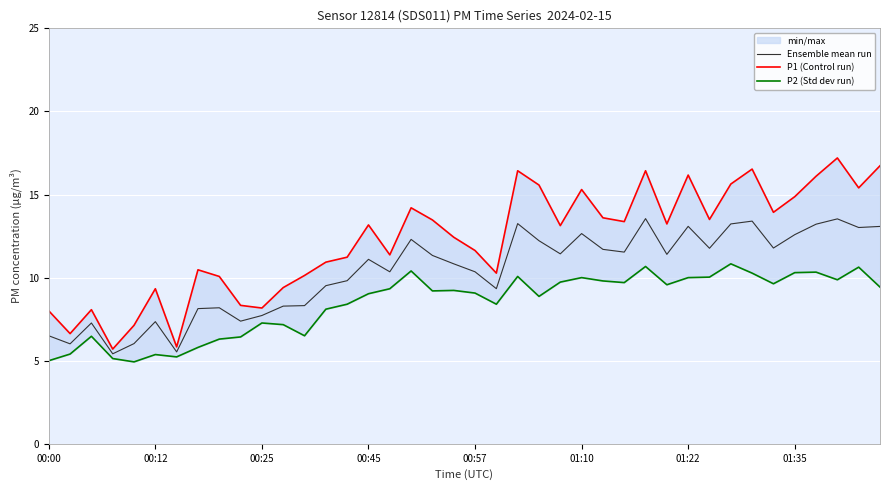

Rank the series at 18 from highest to lowest value.

P1 (Control run), Ensemble mean run, P2 (Std dev run)